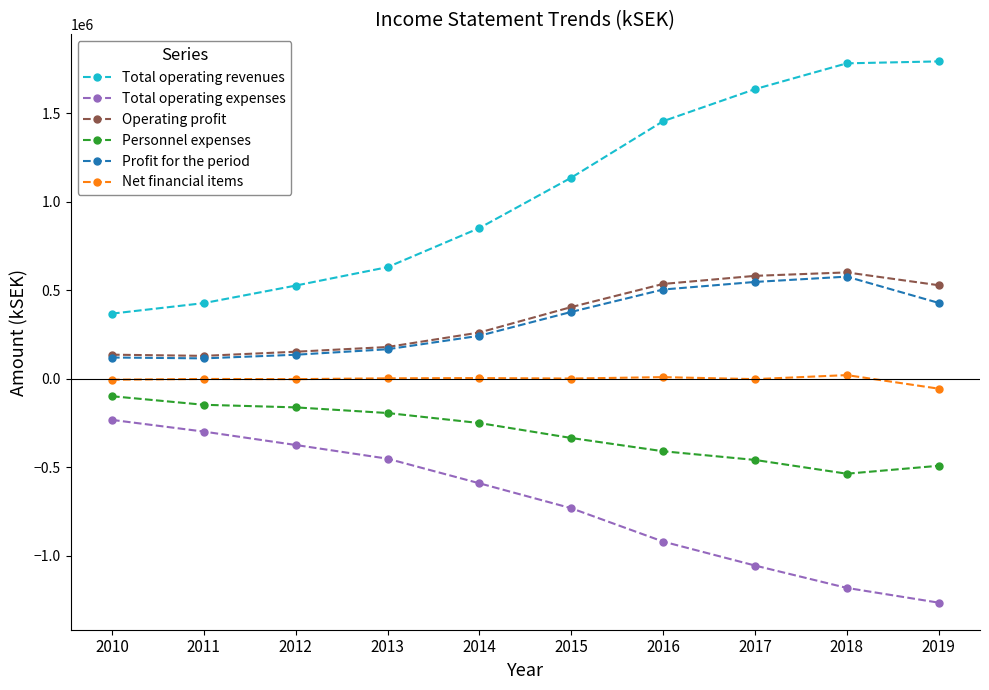

What are all the series names shown in the legend?

Total operating revenues, Total operating expenses, Operating profit, Personnel expenses, Profit for the period, Net financial items